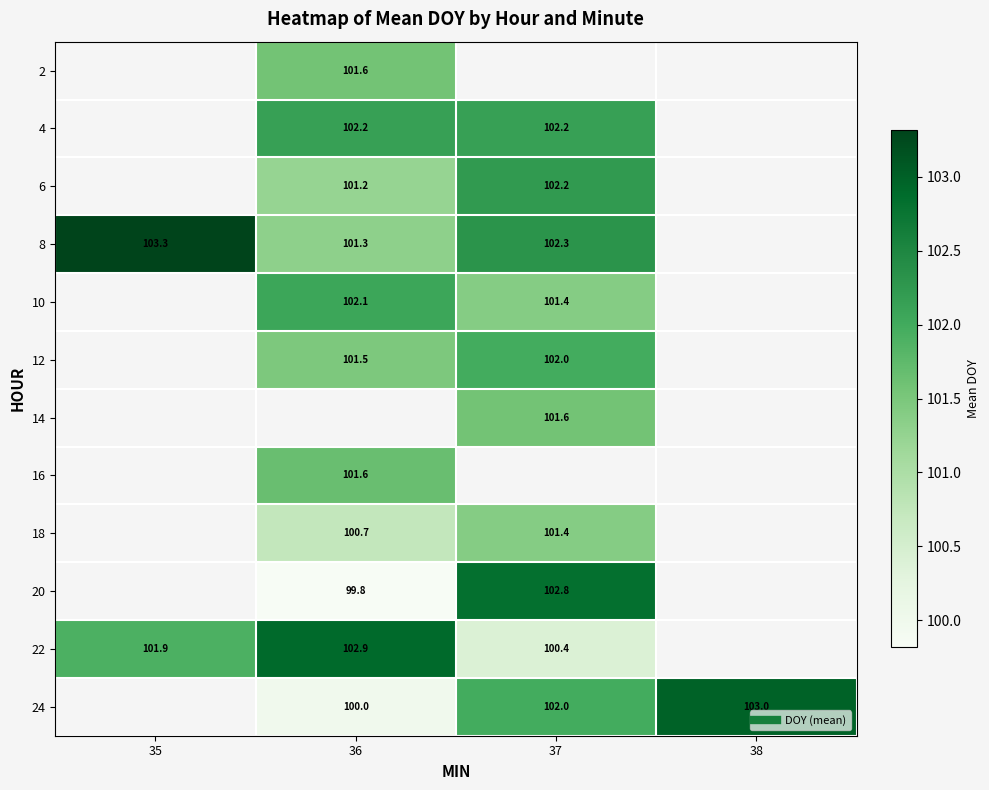

How many distinct data groups are displayed?

12